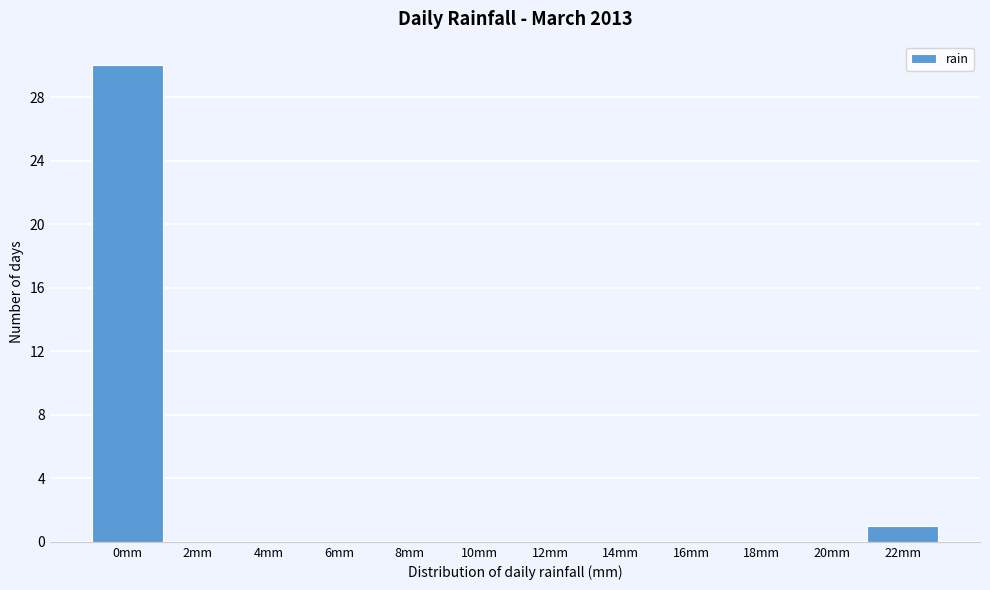

Reading left to right, extract all data points from this chart.

0mm=30	2mm=0	4mm=0	6mm=0	8mm=0	10mm=0	12mm=0	14mm=0	16mm=0	18mm=0	20mm=0	22mm=1